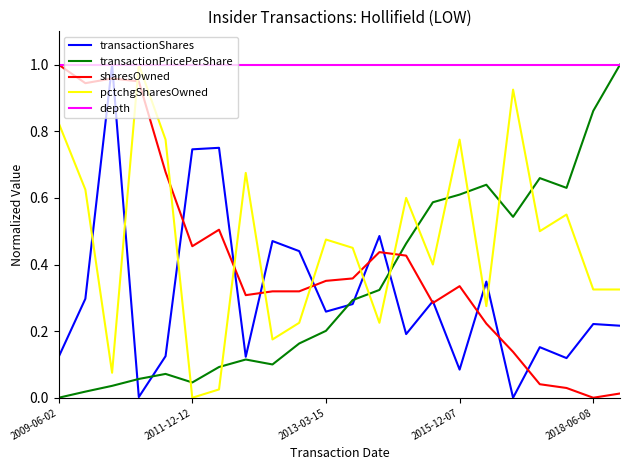

How many interior local peaks does the pctchgSharesOwned series have?

7